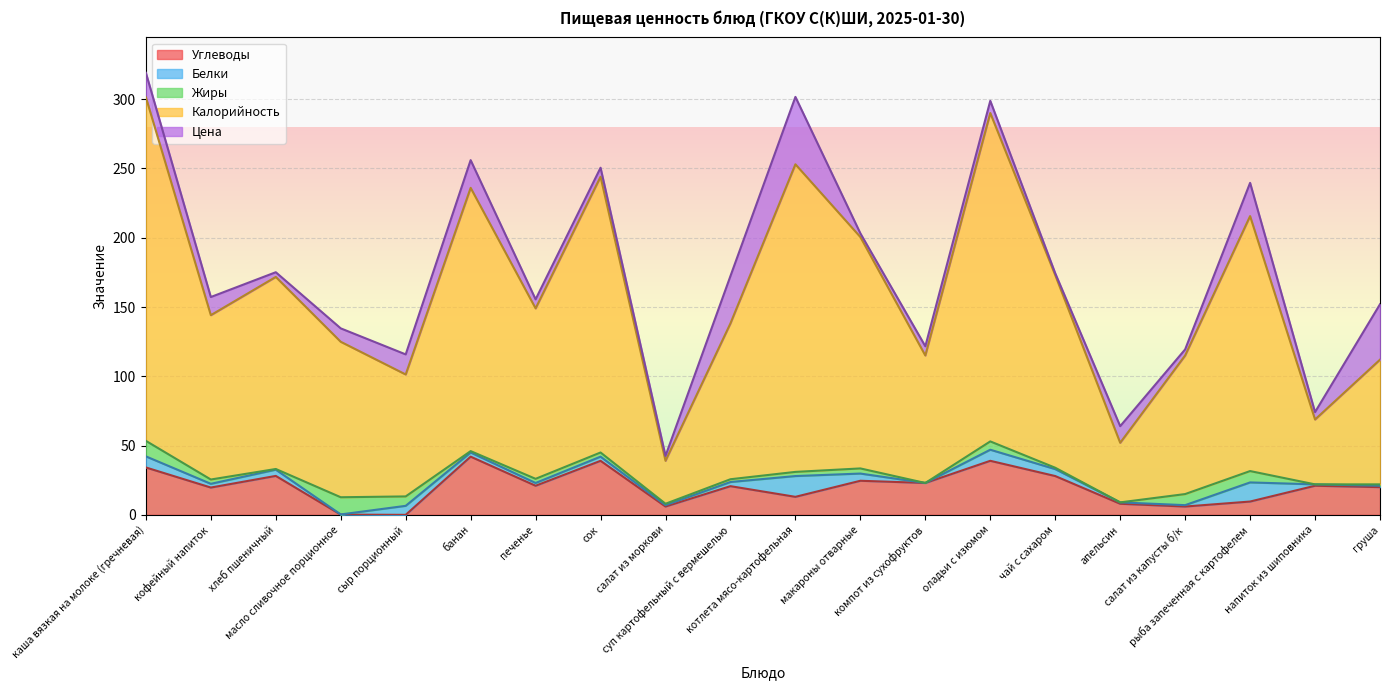

Reading right to left, what are all the values shown in this chart?

Углеводы: 20.0	21.0	9.6	6.0	8.0	28.0	39.0	23.0	24.6	13.0	20.7	6.0	39.0	21.0	42.0	0.0	0.1	28.1	19.7	34.2
Белки: 1.0	1.0	13.8	1.0	1.0	5.0	8.0	0.0	5.2	15.0	3.0	1.0	3.0	2.0	3.0	6.5	0.1	4.5	2.7	8.0
Жиры: 1.0	0.0	8.2	8.0	0.0	1.0	6.0	0.0	3.7	3.0	2.0	1.0	3.0	3.0	1.0	6.8	12.4	0.5	3.1	11.2
Калорийность: 90.0	46.8	184.0	100.0	43.0	139.0	237.0	92.0	167.0	222.0	112.5	31.0	199.0	123.0	190.0	88.0	112.2	138.6	118.6	248.0
Цена: 40.0	5.3	24.0	4.4	12.0	1.3	8.8	6.7	2.7	48.6	34.2	3.5	6.5	6.5	20.0	14.5	9.7	3.4	13.1	17.6